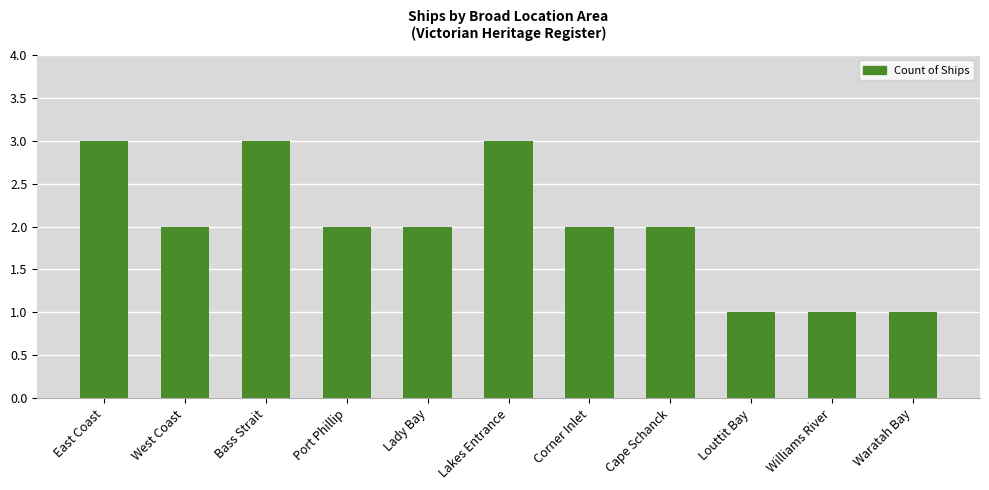

Read the value at Lady Bay.

2